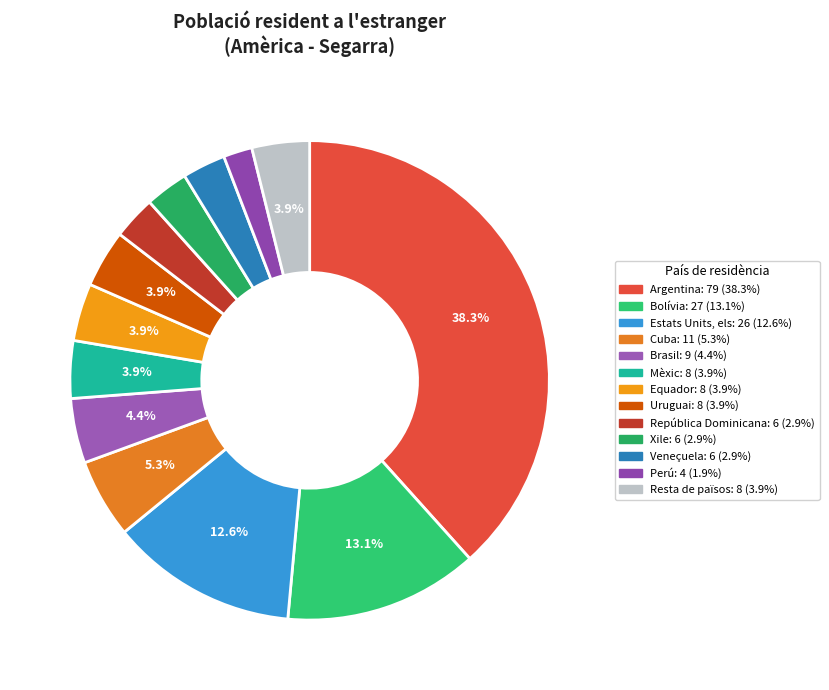

To the nearest percent, what is the combined percentage of Resta de països and Uruguai?

8%